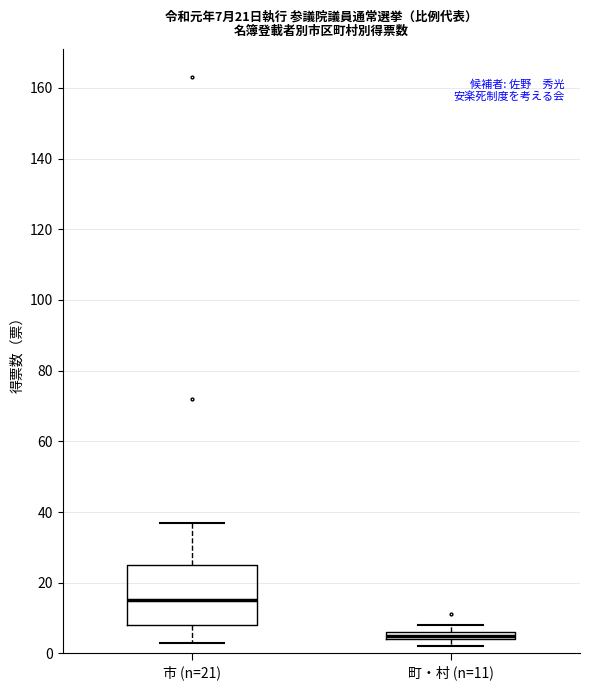

Comparing the boxes themselves (not the whiskers), which one is the tallest?

市 (n=21)